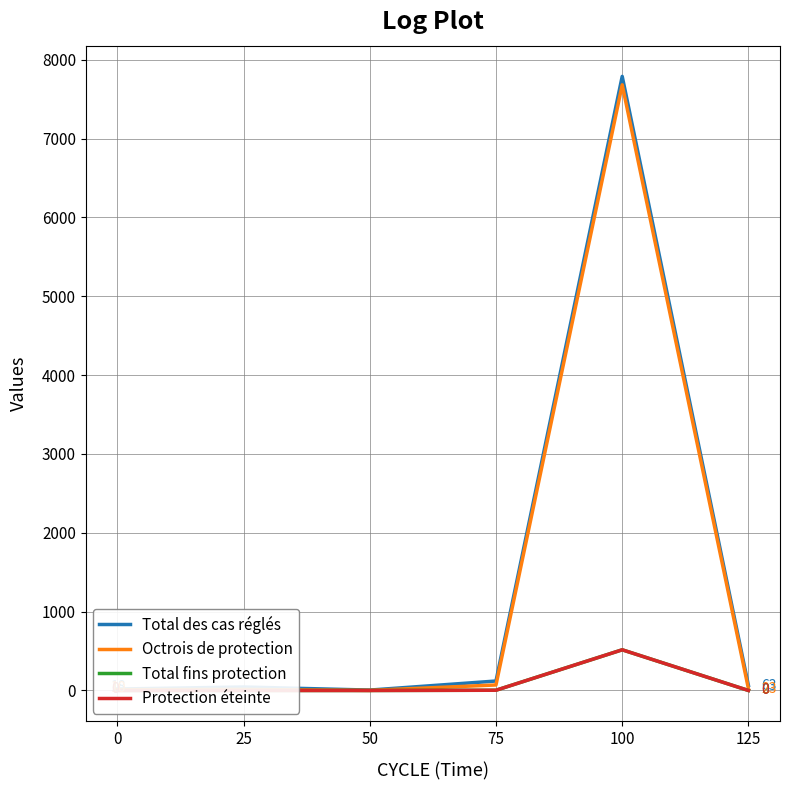

What is the value of the Total des cas réglés point at the 1st from the left?

18